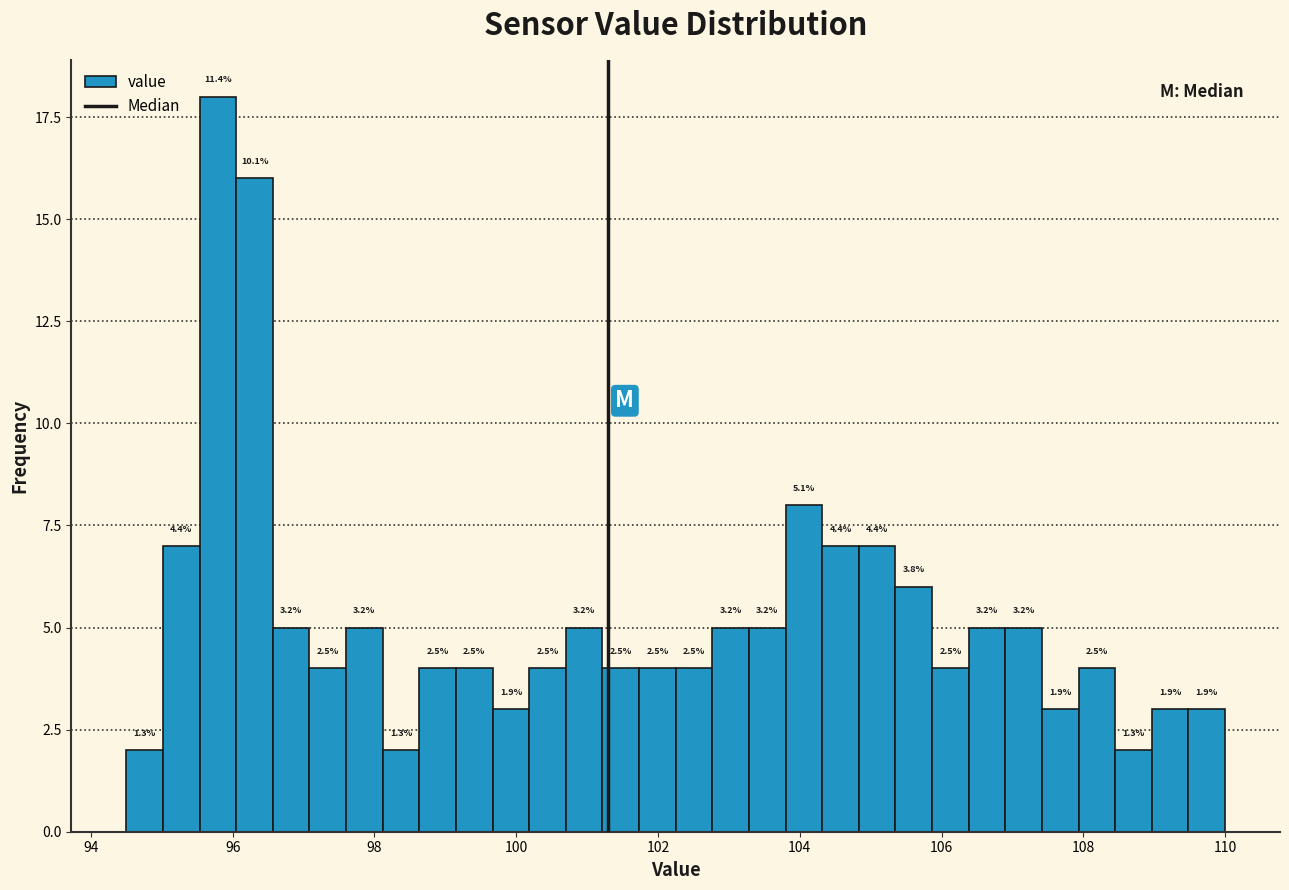

Read against the x-axis, roughly where is the centre of the tallest bar?

95.8